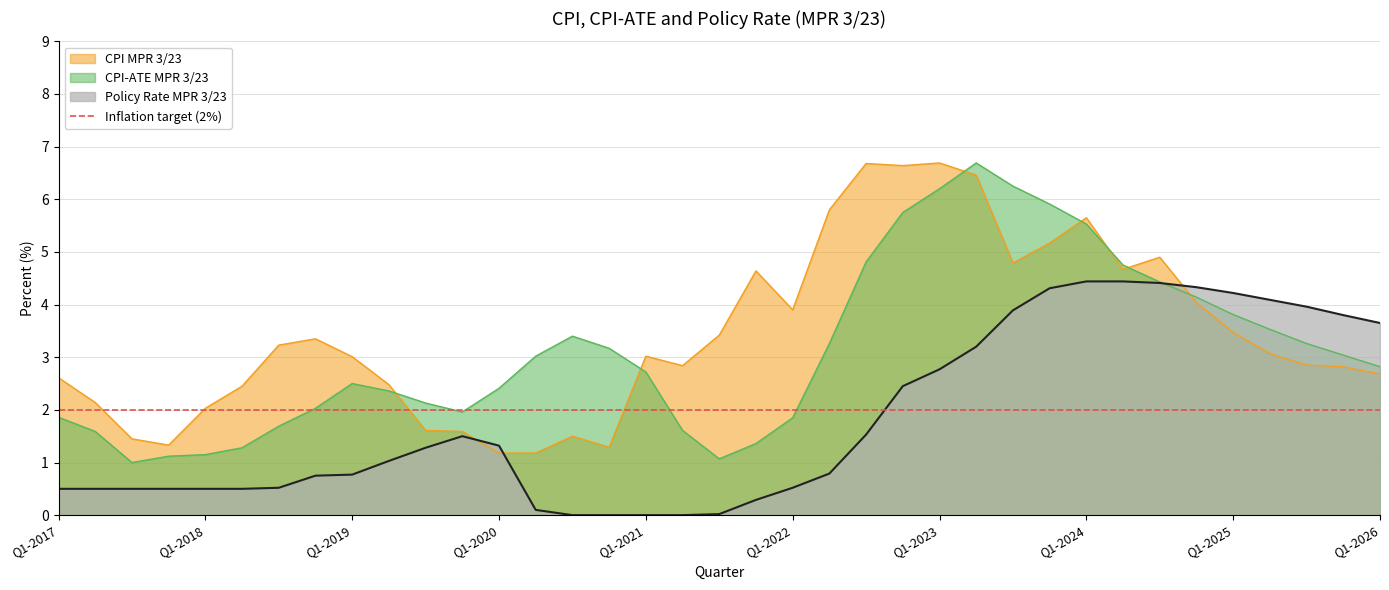

Between which two adjacent categories do Policy Rate MPR 3/23 and CPI-ATE MPR 3/23 first intersect?

Q3-2024 and Q4-2024